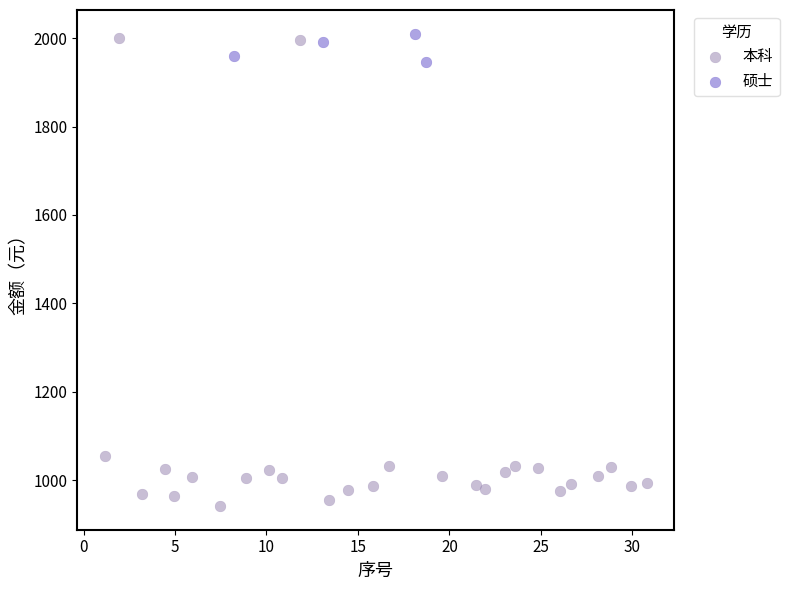

Which series contains the lowest Y value?

本科